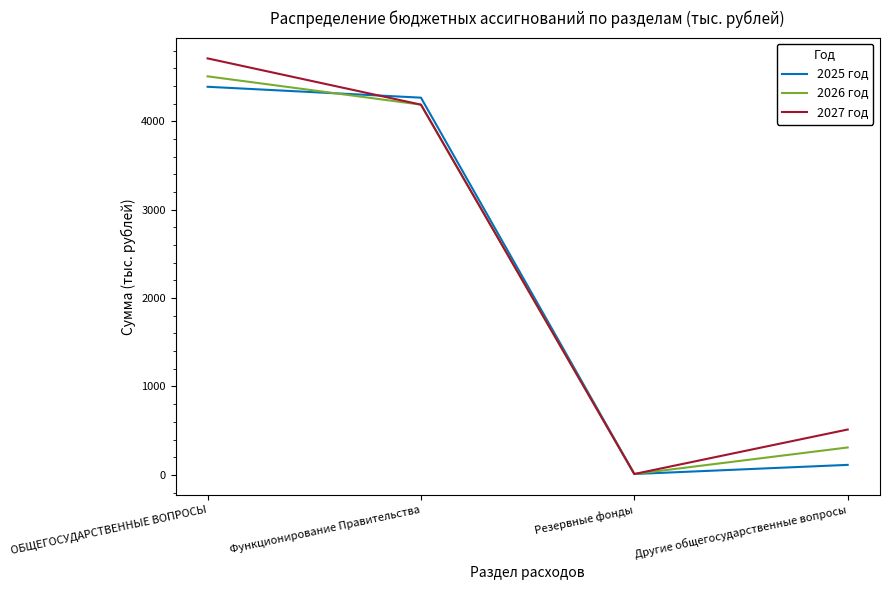

Which category has the lowest value in the 2027 год series?

Резервные фонды